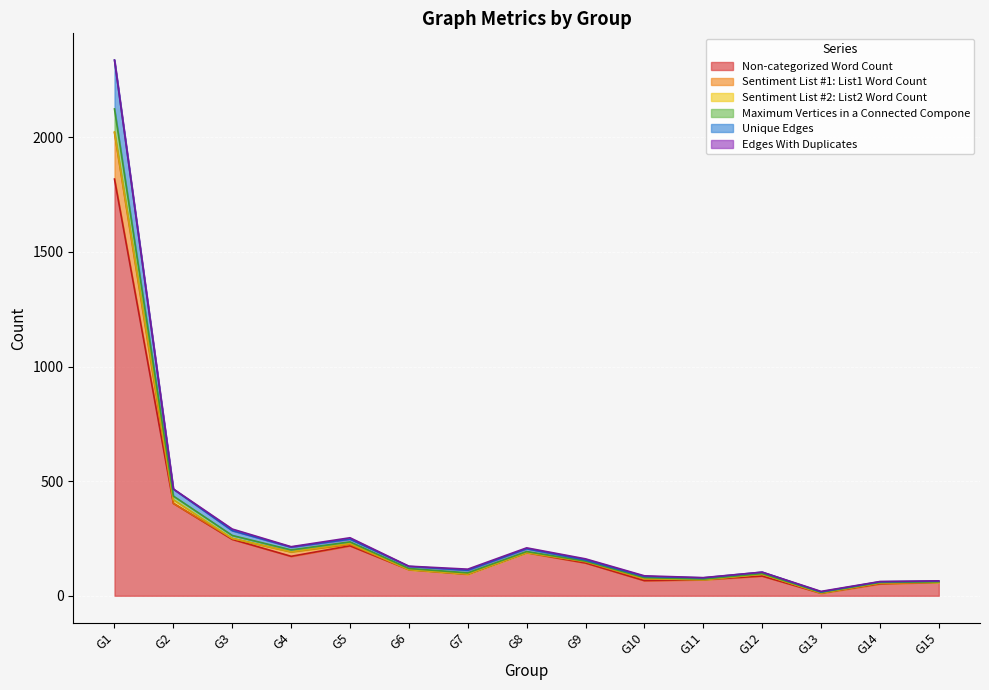

Does the chart display data point markers on the line(s)?

No